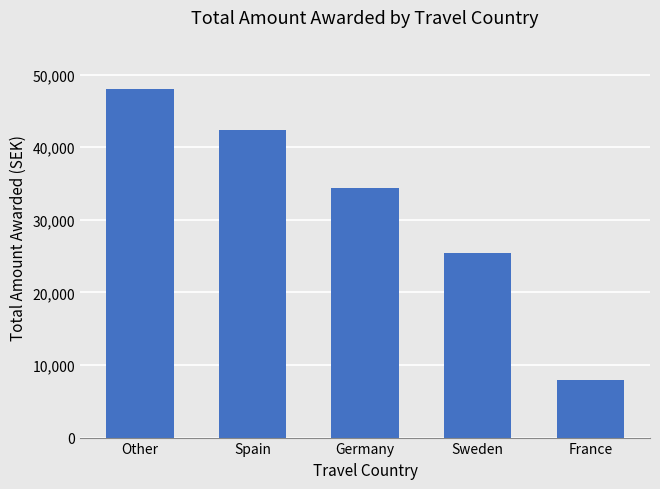

What is the change in value from Sweden to France?

-17420